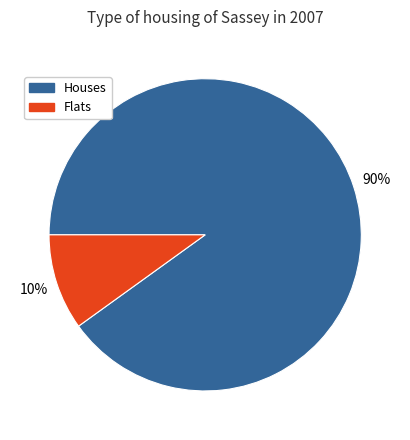

To the nearest percent, what percentage of the pie is Flats?

10%